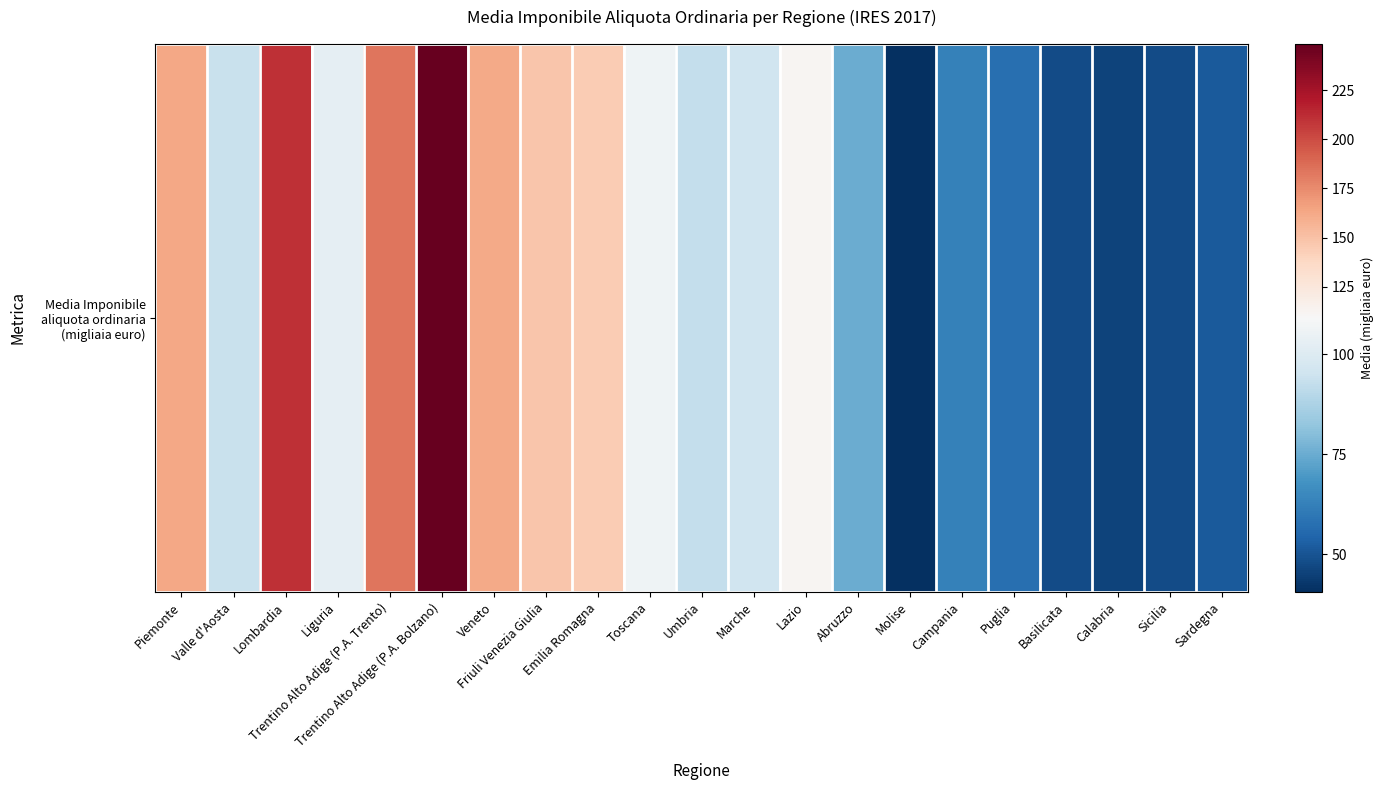

How many data points does each series have?

21